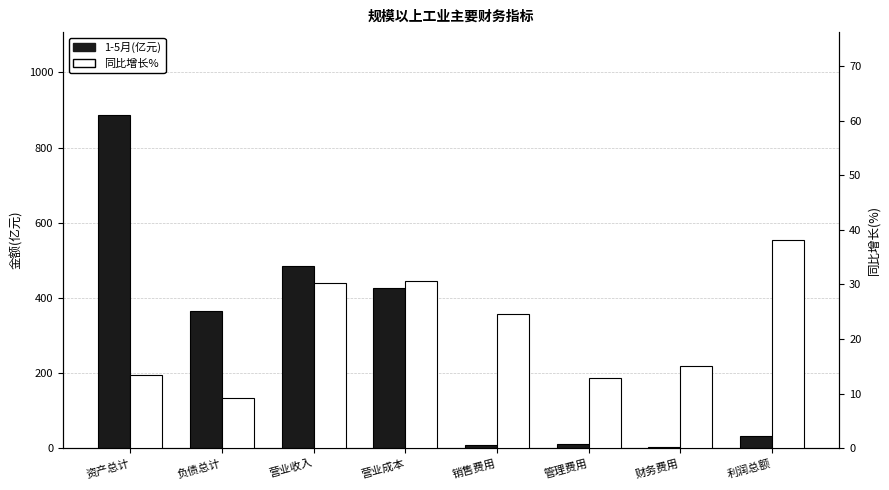

At which category is the sum across all series the highest?

资产总计